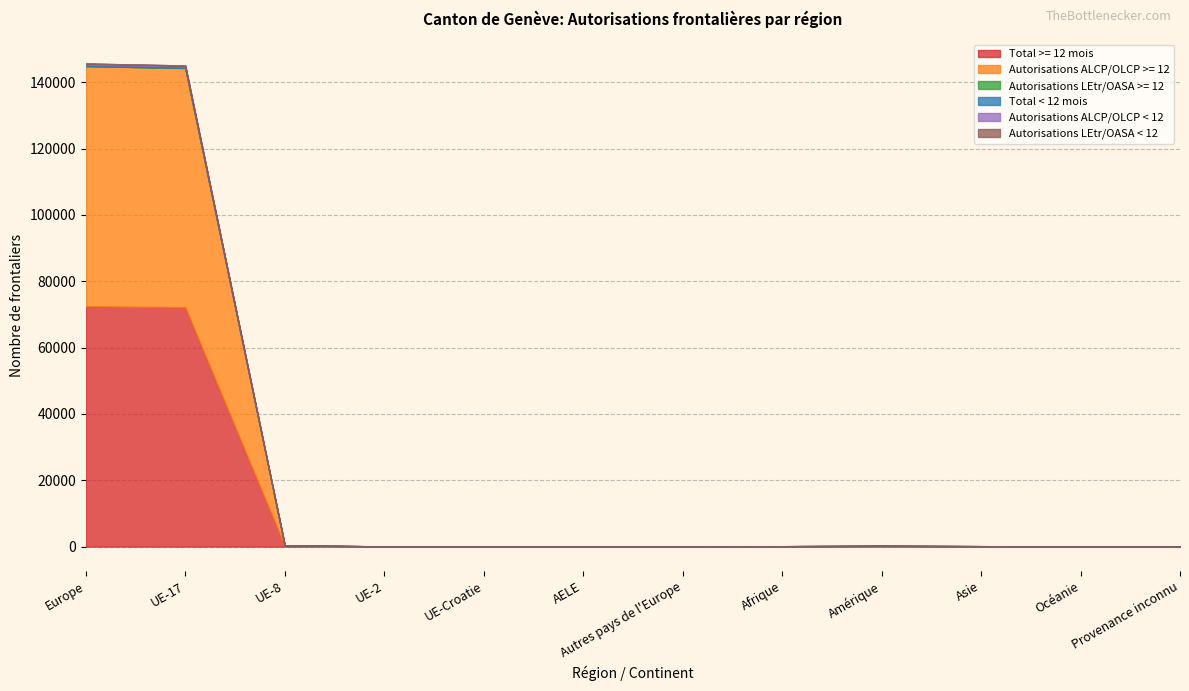

Is it true that Autorisations LEtr/OASA >= 12 equals 102 at Asie?

False